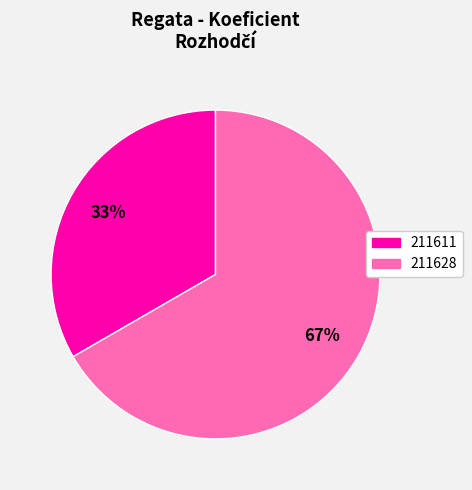

To the nearest percent, what portion does 211611 represent?

33%